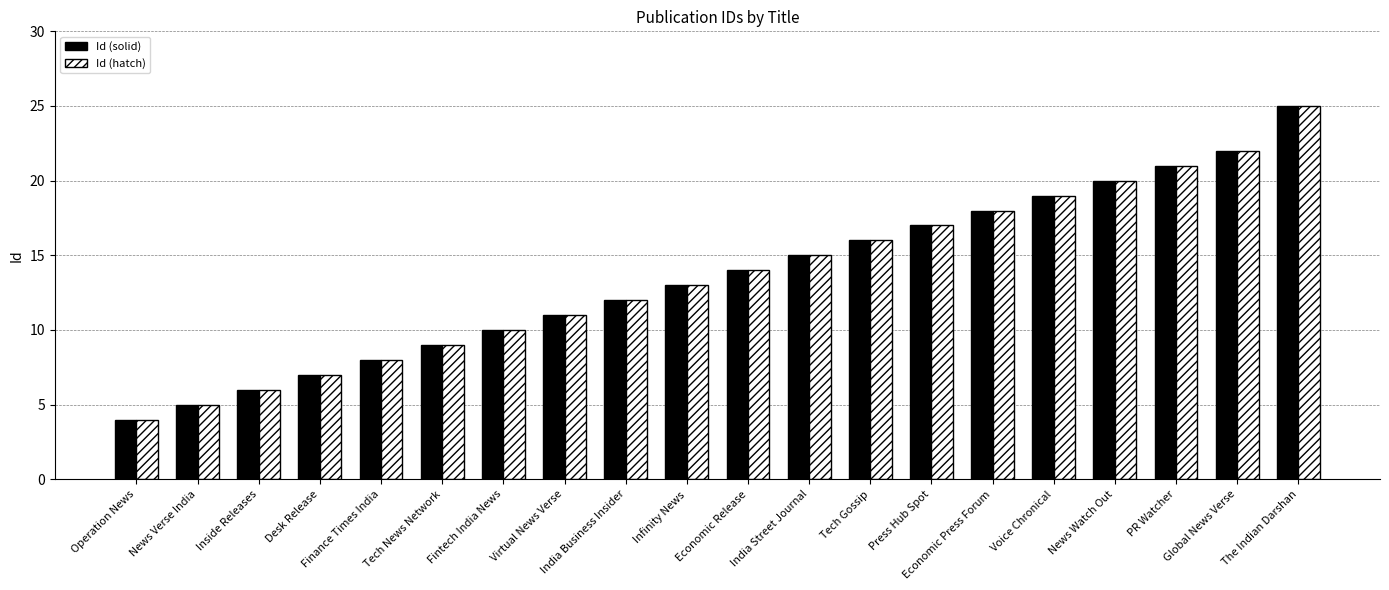

List the labels in order of Id (solid) value, largest first.

The Indian Darshan, Global News Verse, PR Watcher, News Watch Out, Voice Chronical, Economic Press Forum, Press Hub Spot, Tech Gossip, India Street Journal, Economic Release, Infinity News, India Business Insider, Virtual News Verse, Fintech India News, Tech News Network, Finance Times India, Desk Release, Inside Releases, News Verse India, Operation News